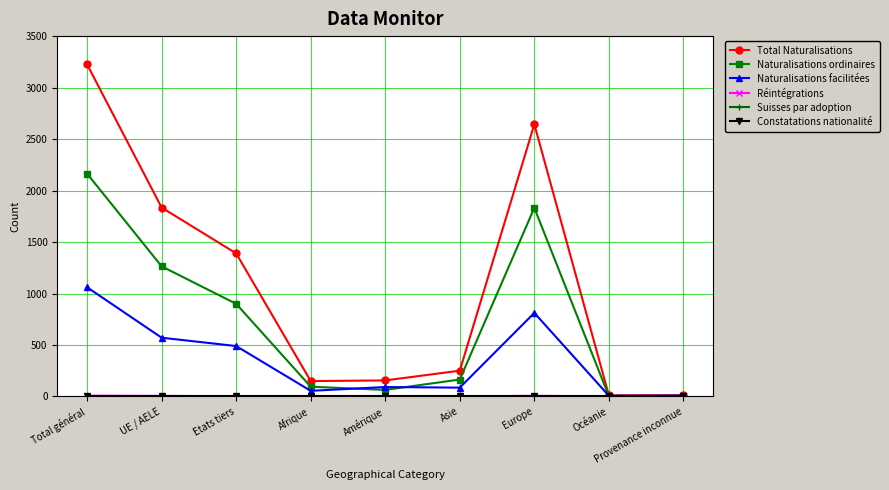

Which series has the largest total across all categories?

Total Naturalisations